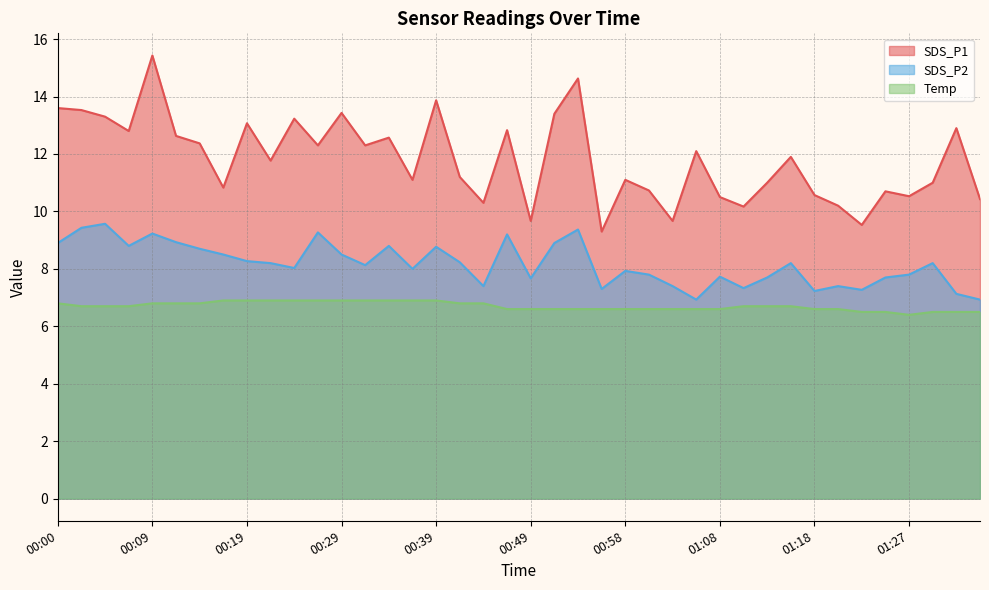

How many distinct data groups are displayed?

3